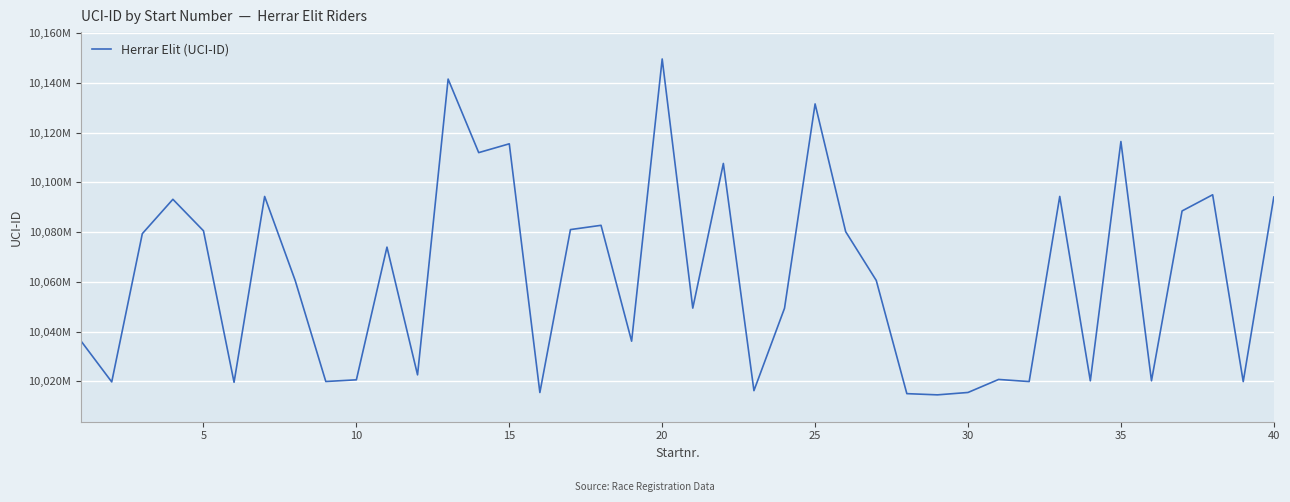

Is this an area chart (filled region under the line)?

No